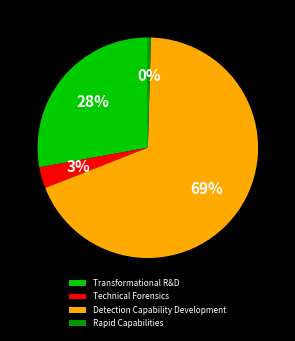

Which slice is the largest?

Detection Capability Development